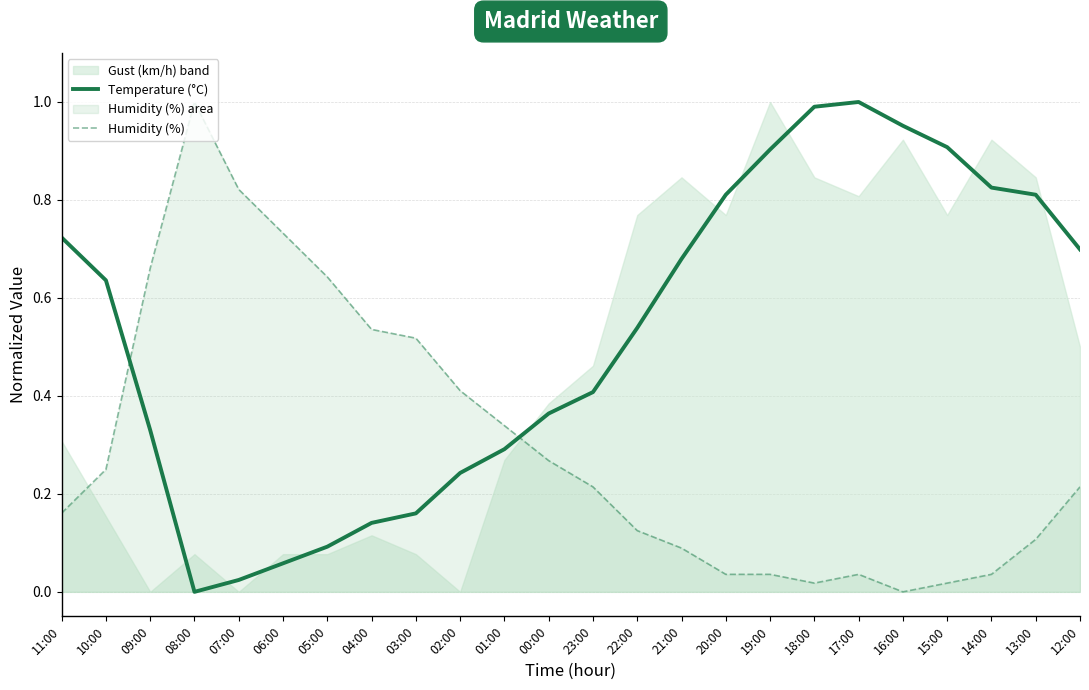

What is the difference between the maximum and minimum values in the Humidity (%) series?

1.0